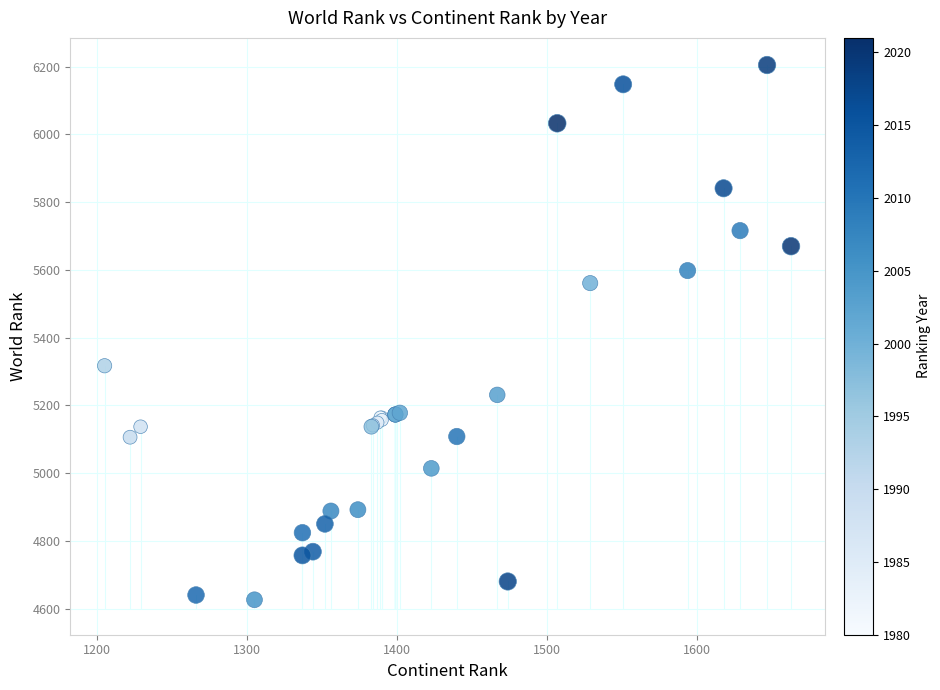

What Y value in the scatter plot is closest to 5415?

5317